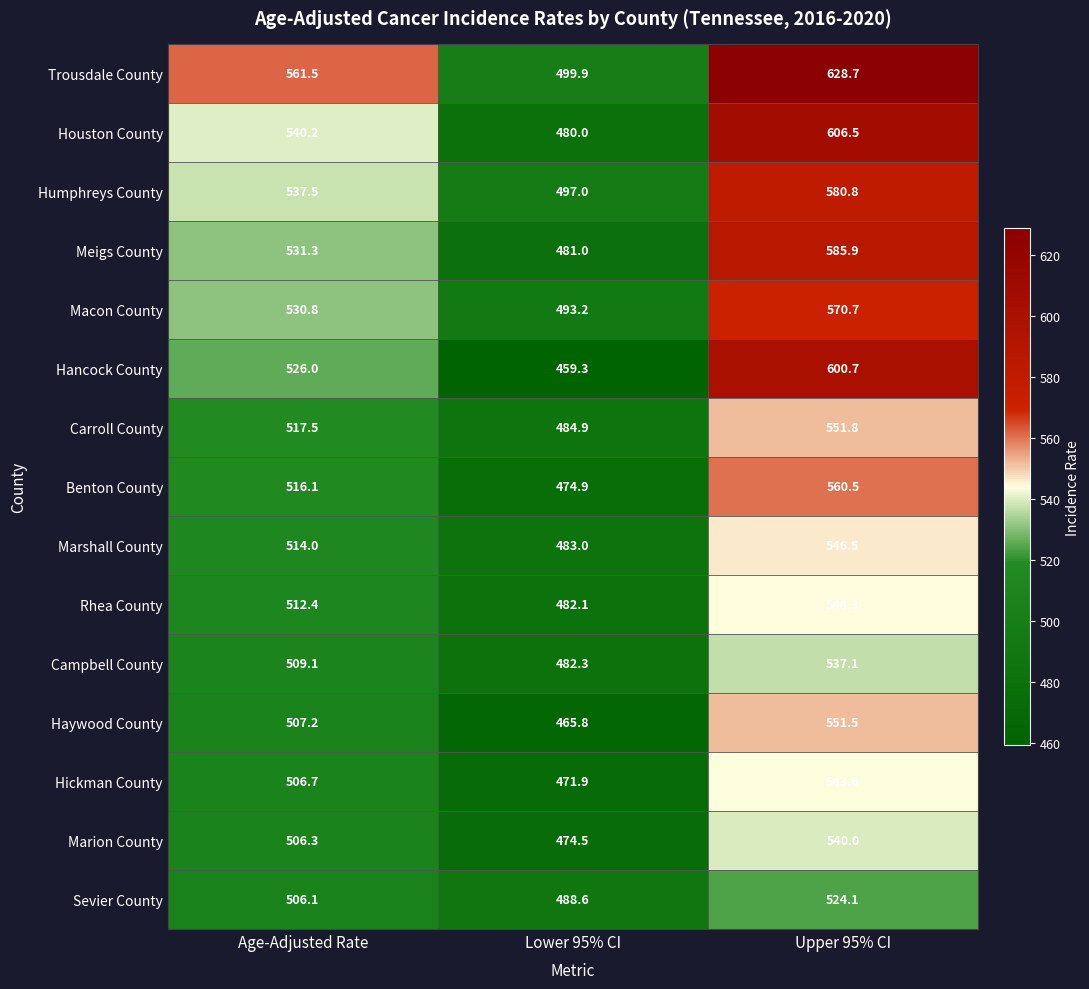

Which series changed the most between Age-Adjusted Rate and Upper 95% CI?

Hancock County